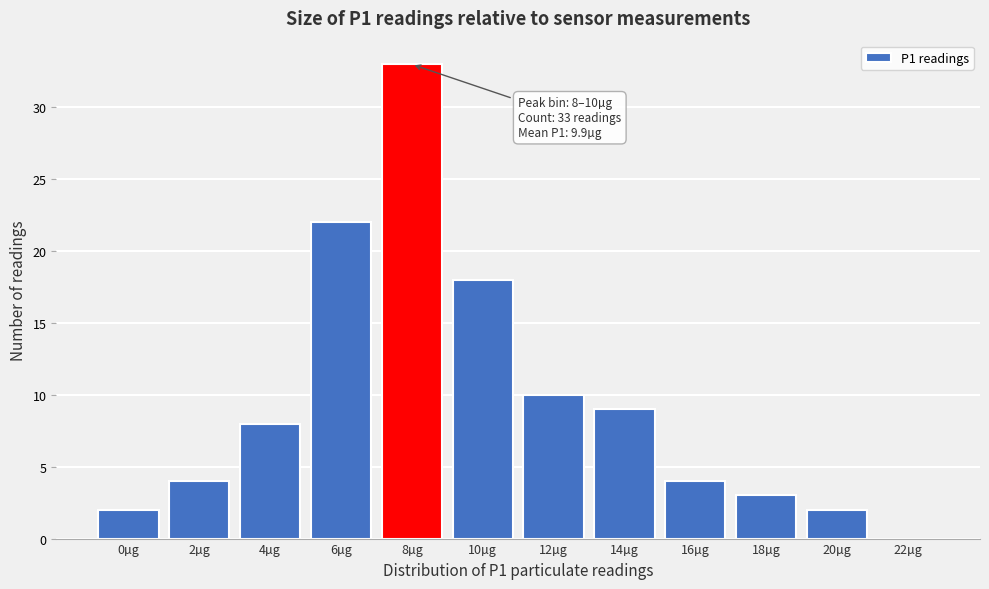

Reading left to right, transcribe all the data shown in this chart.

0µg=2	2µg=4	4µg=8	6µg=22	8µg=33	10µg=18	12µg=10	14µg=9	16µg=4	18µg=3	20µg=2	22µg=0